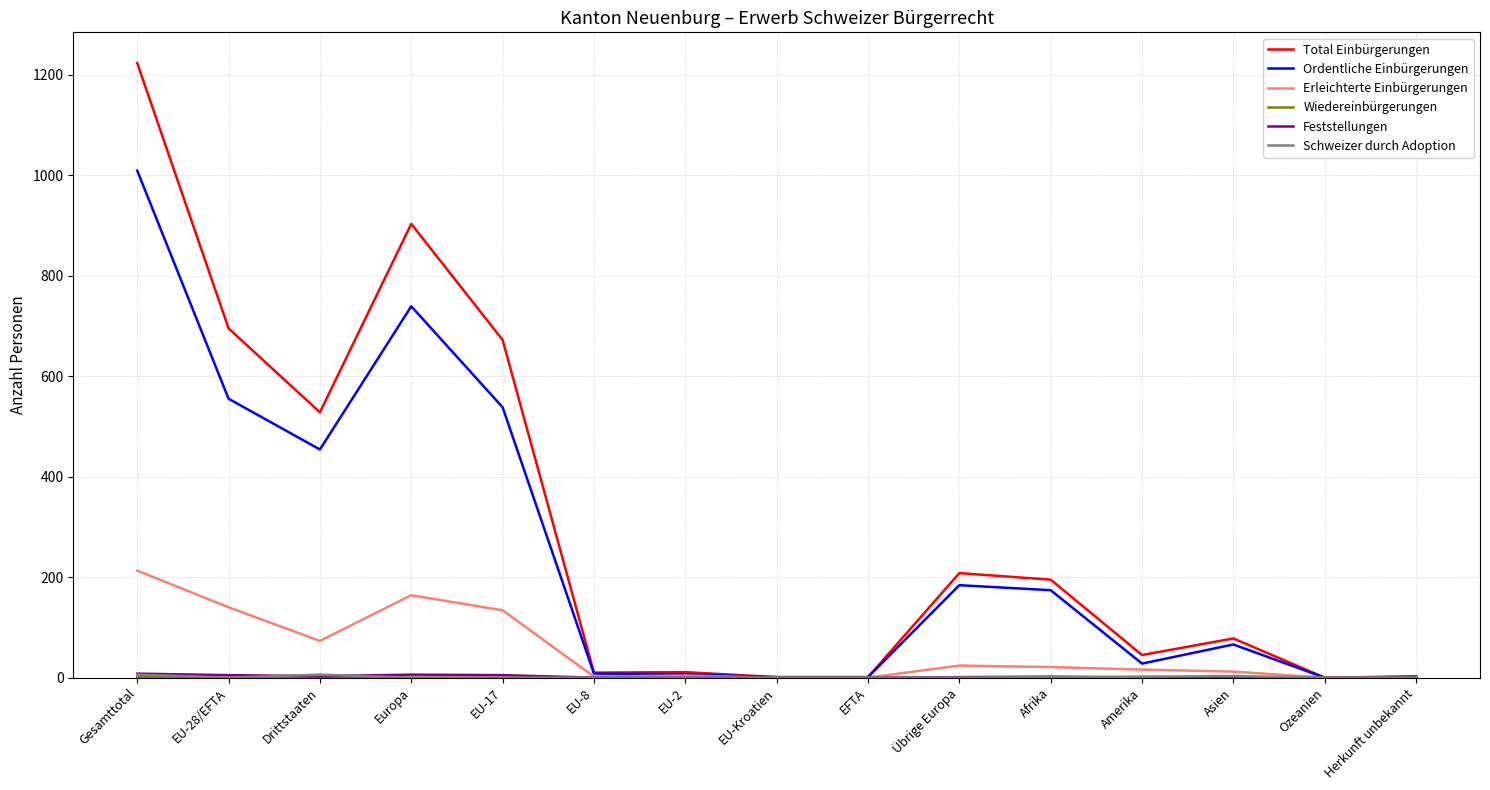

The Total Einbürgerungen series shows 45 at Amerika. True or false?

True